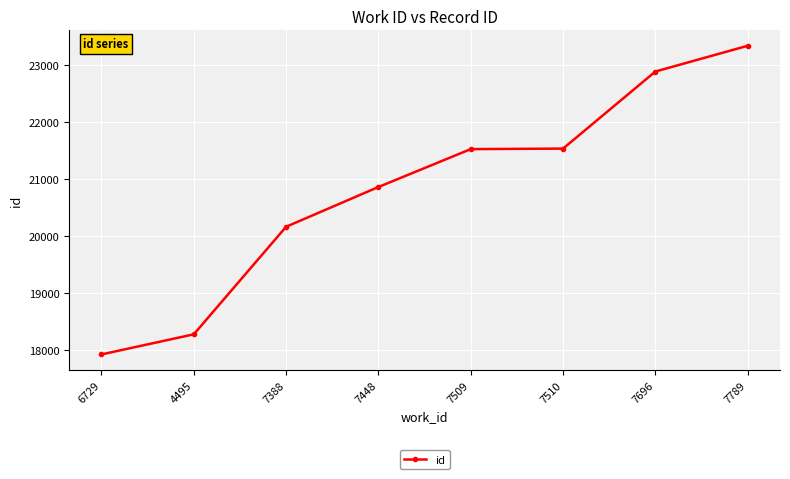

Does the chart have visible grid lines?

Yes